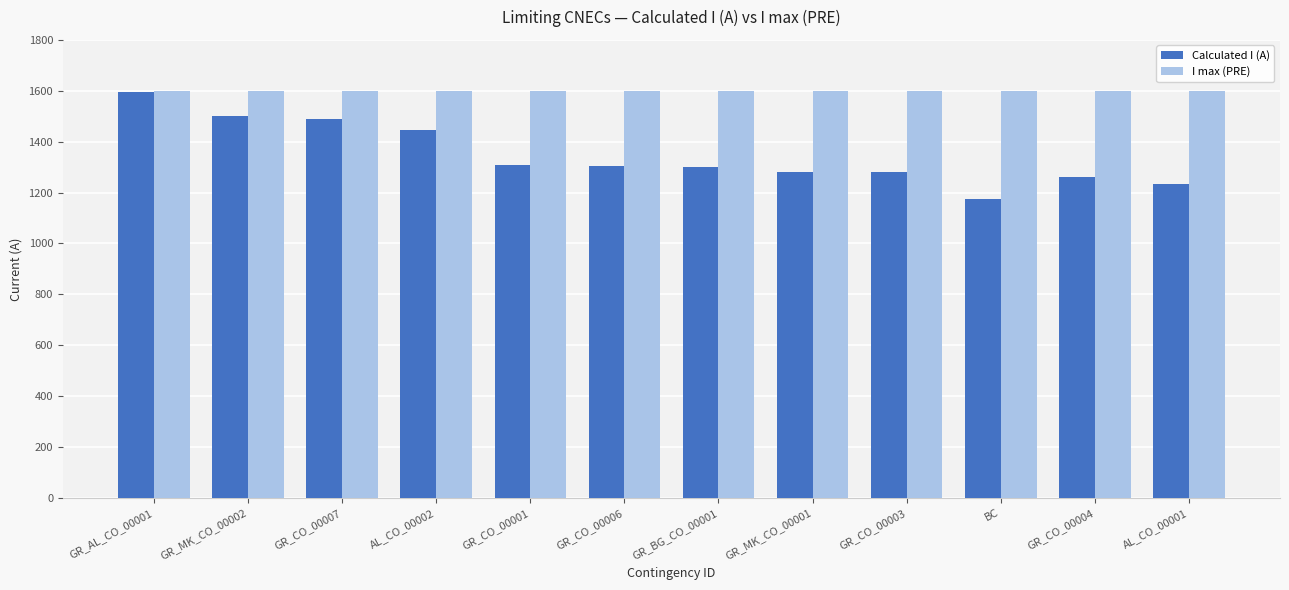

Rank the series at GR_CO_00006 from highest to lowest value.

I max (PRE), Calculated I (A)